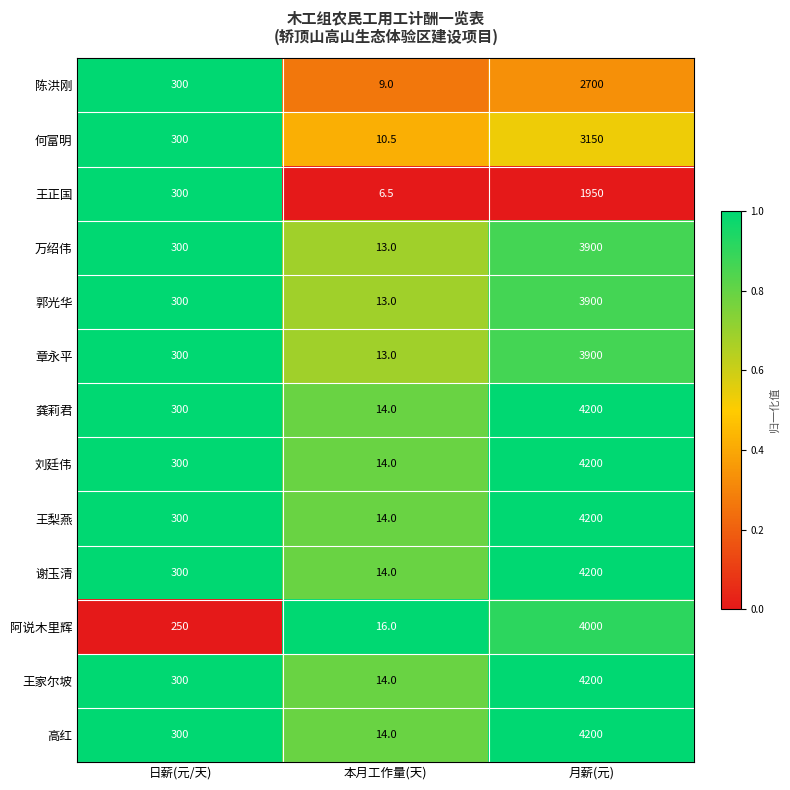

Where is 刘廷伟 nearest to the value 2107?

日薪(元/天)